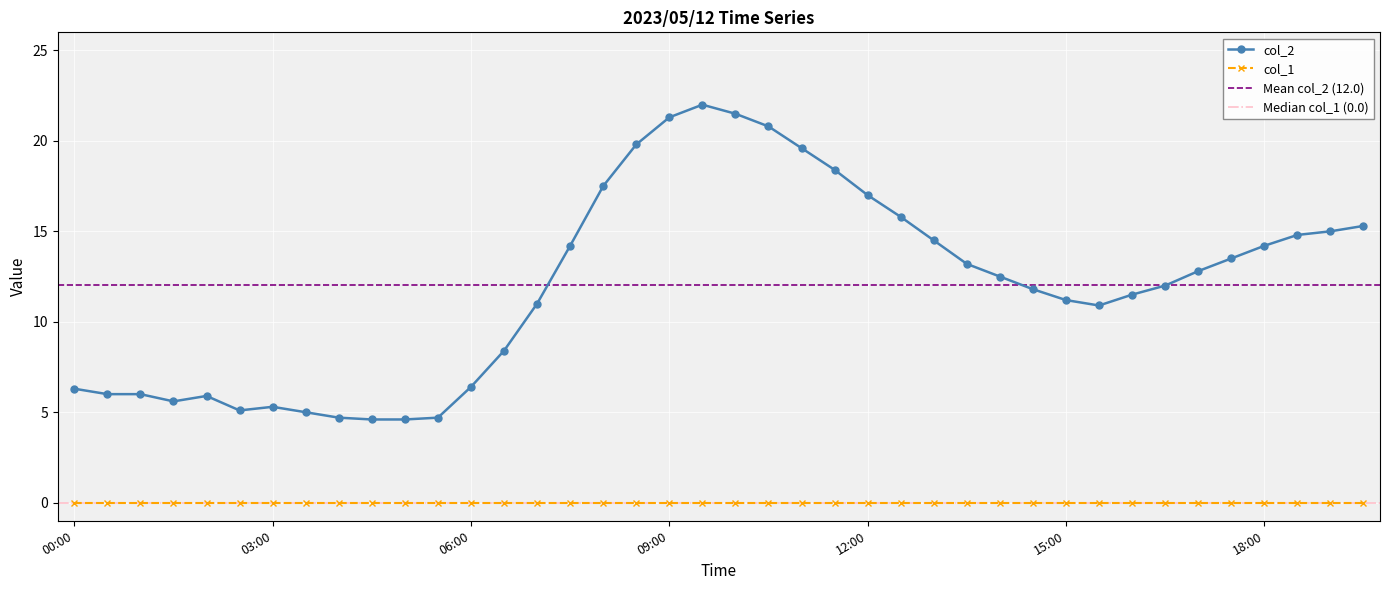

Read the value at 17:00.

12.8